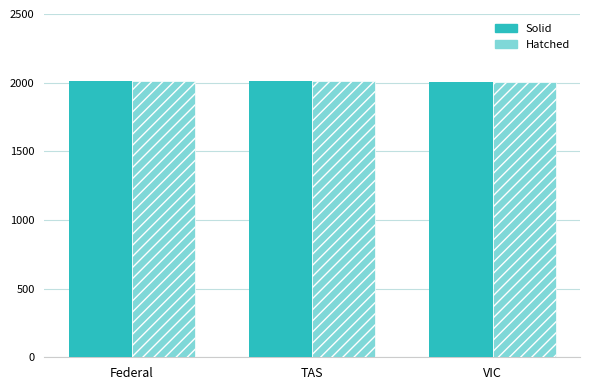

What is the difference between the second highest and minimum values in the Hatched series?

5